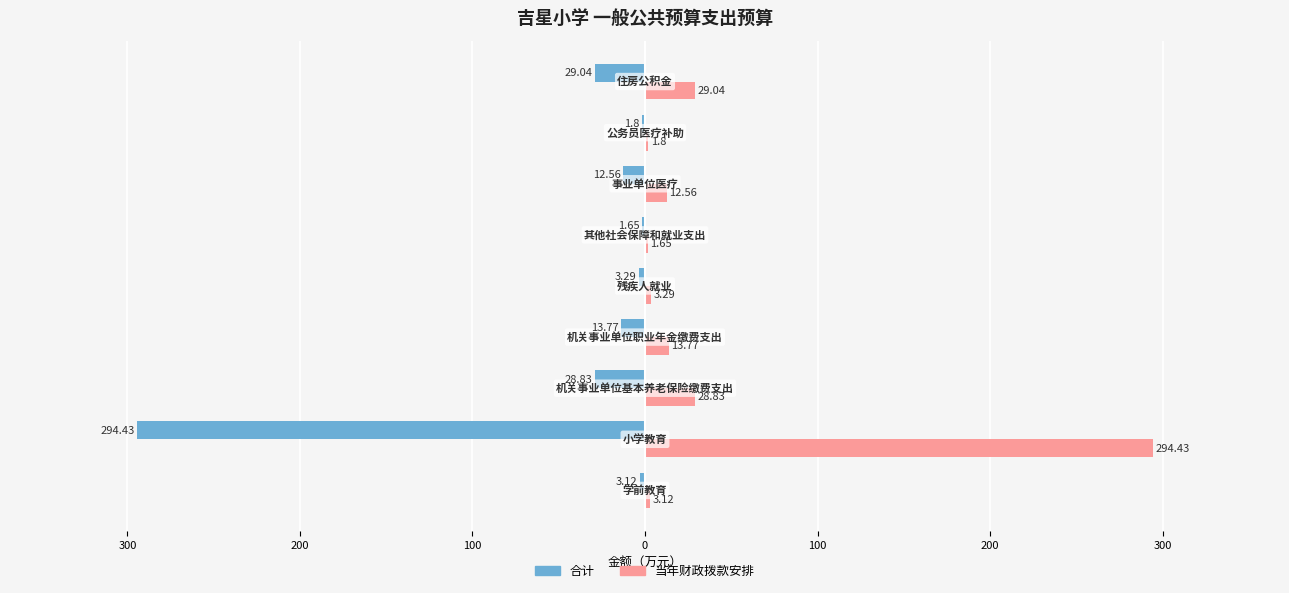

Reading left to right, extract all data points from this chart.

合计: -3.1	-294.4	-28.8	-13.8	-3.3	-1.6	-12.6	-1.8	-29.0
当年财政拨款安排: 3.1	294.4	28.8	13.8	3.3	1.6	12.6	1.8	29.0